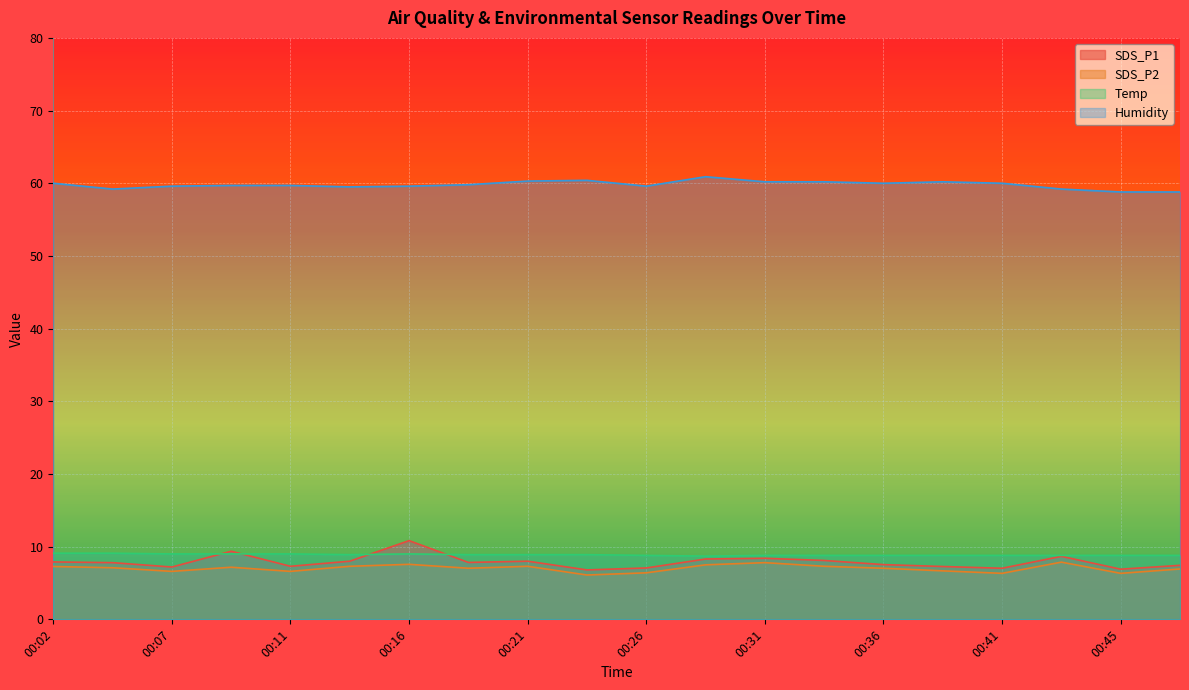

Does the chart display data point markers on the line(s)?

No